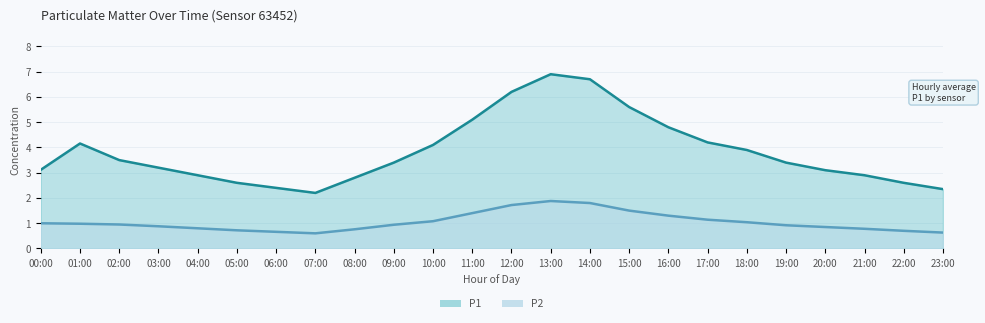

True or false: P2 has more than 1 points higher than both neighbors.

False